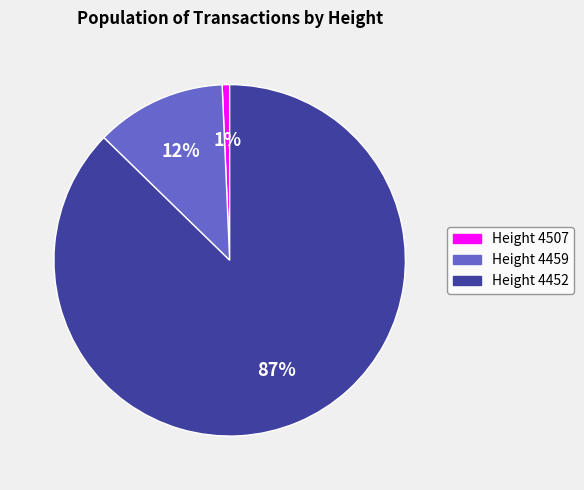

Does any single category account for the majority?

Yes